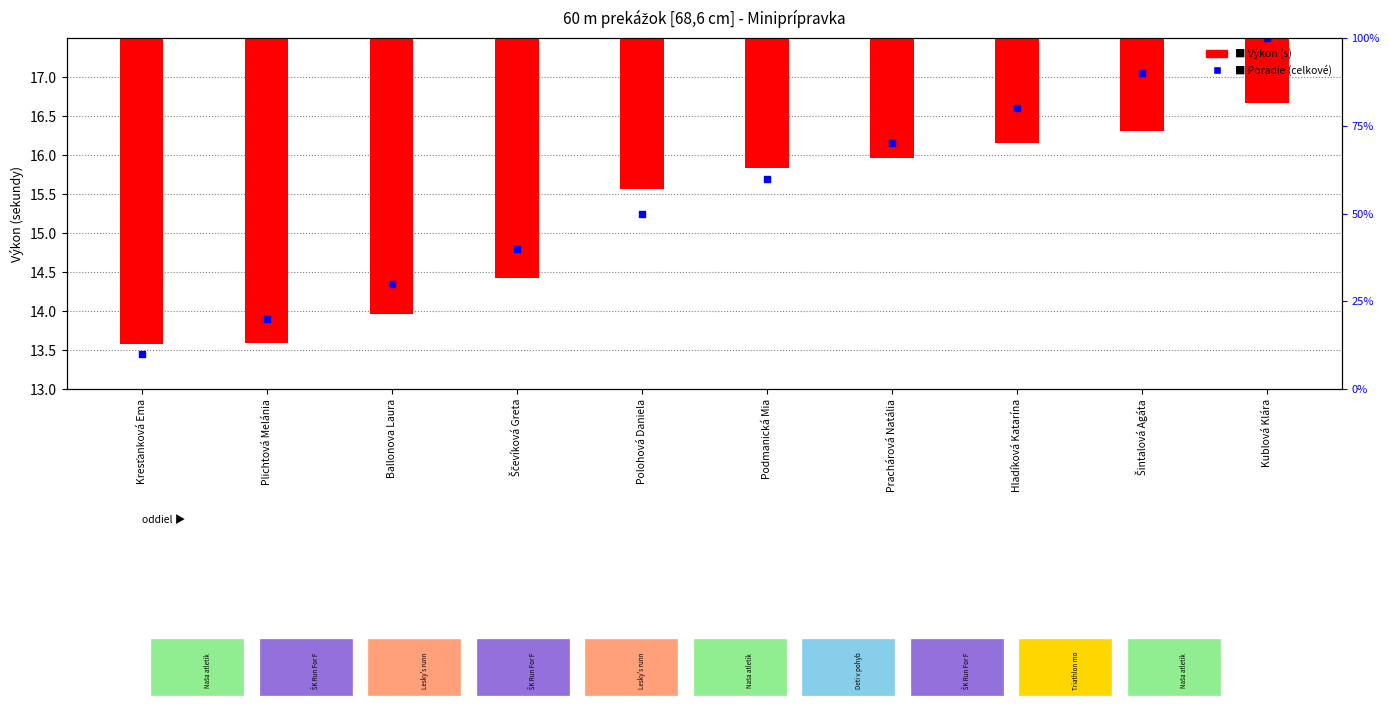

Which series contains the highest Y value?

Poradie (celkové)